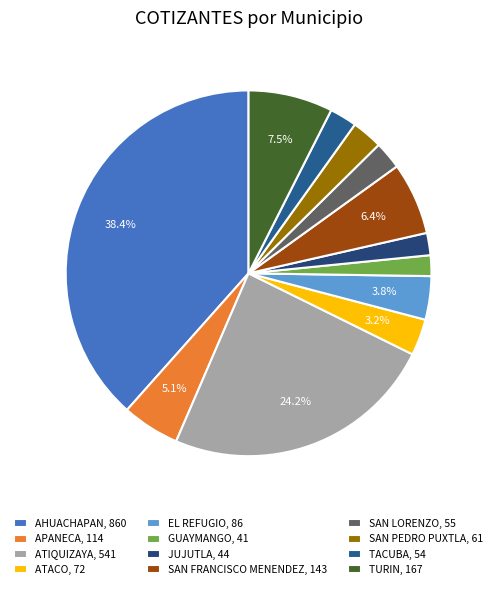

How many segments does this pie chart have?

12